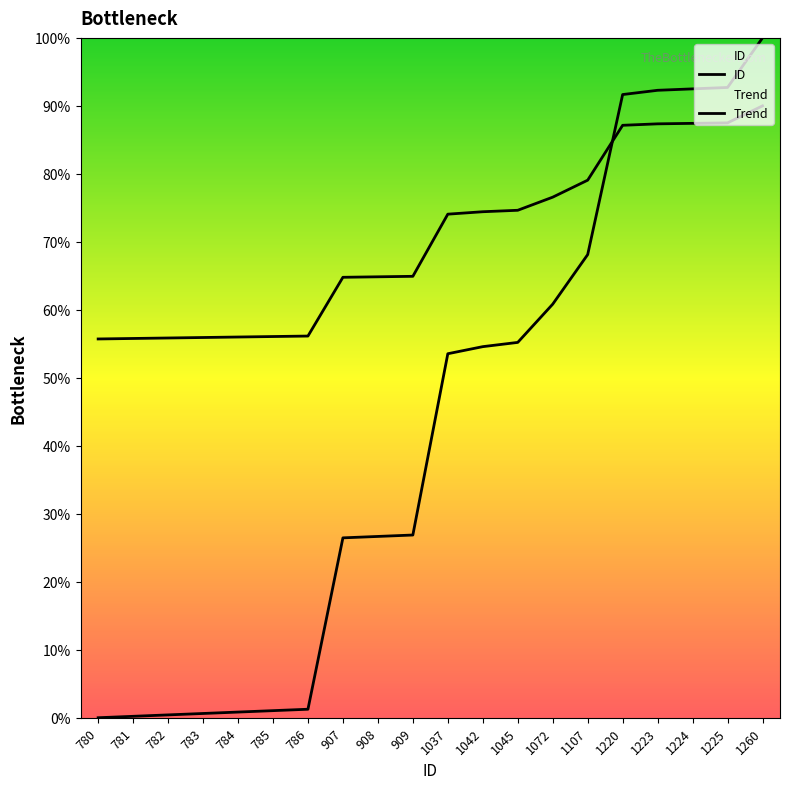

At which label is ID closest to 630?

1037